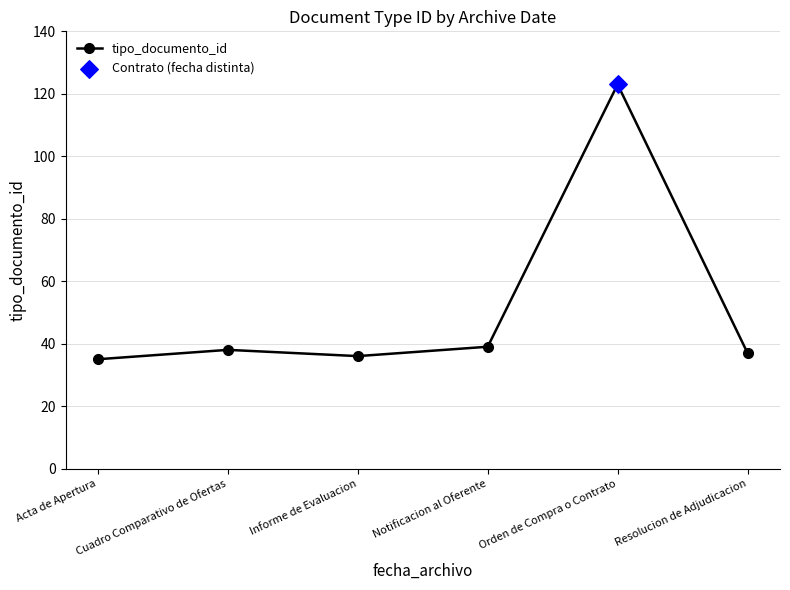

Between Acta de Apertura and Resolucion de Adjudicacion, which is larger?

Resolucion de Adjudicacion